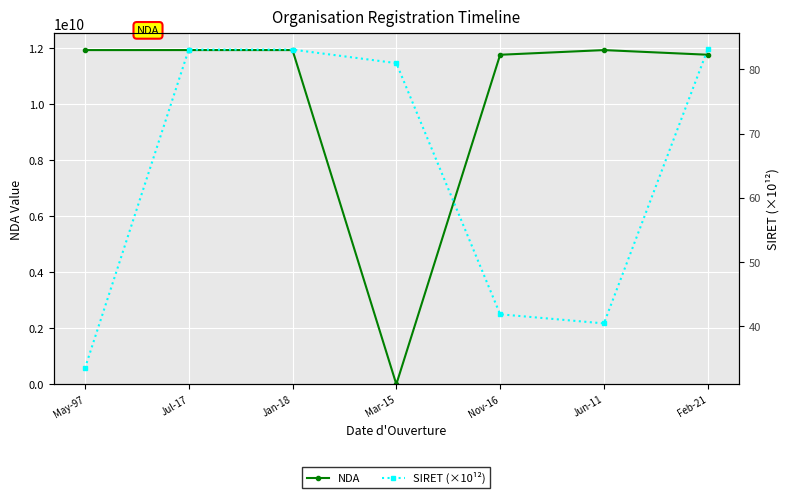

The value of NDA at Jan-18 is 5507544143. True or false?

False